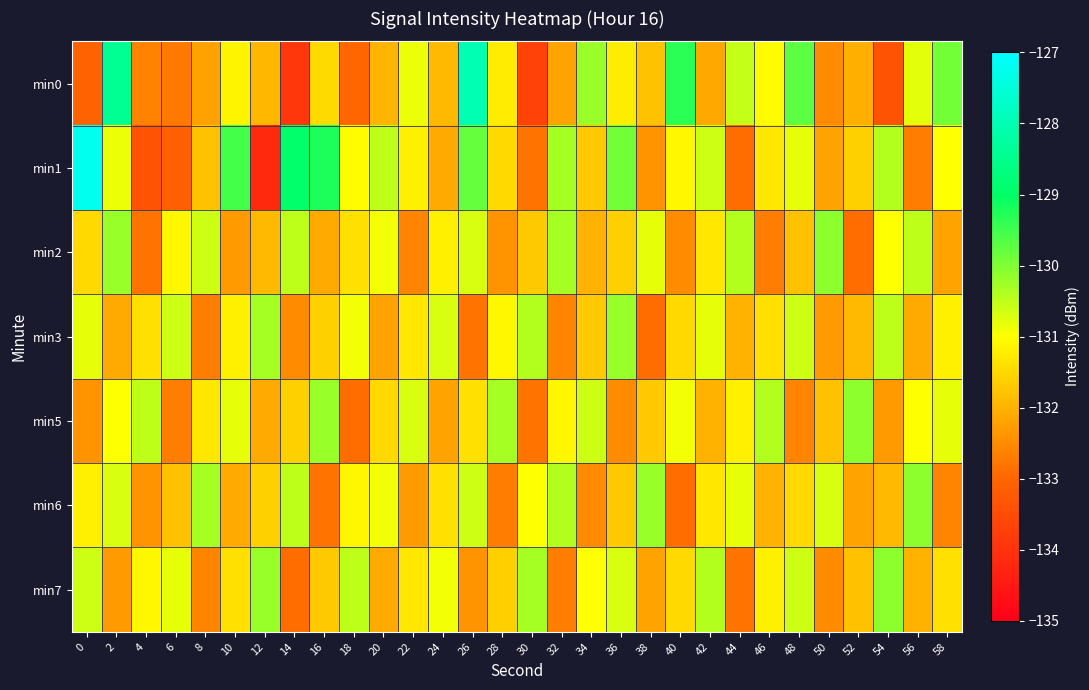

Which series has the largest total across all categories?

min1